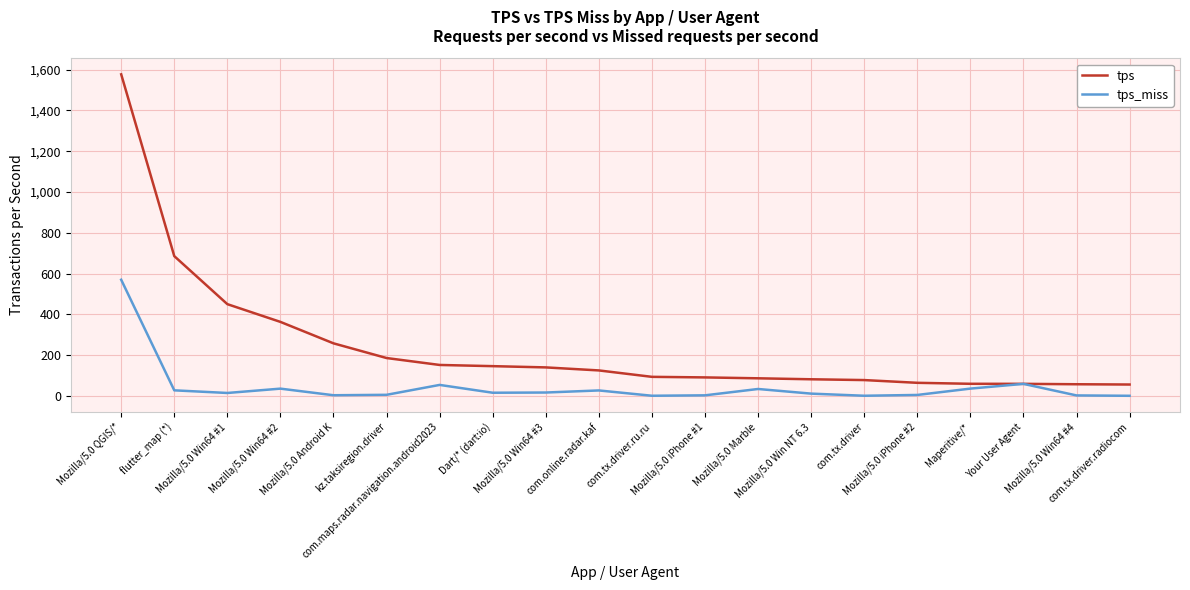

Rank the series by their maximum value, from lowest to highest.

tps_miss, tps